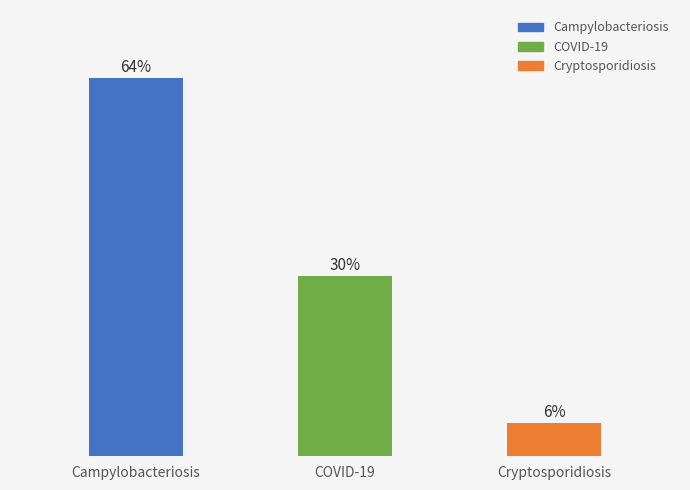

Does the chart contain any negative values?

No